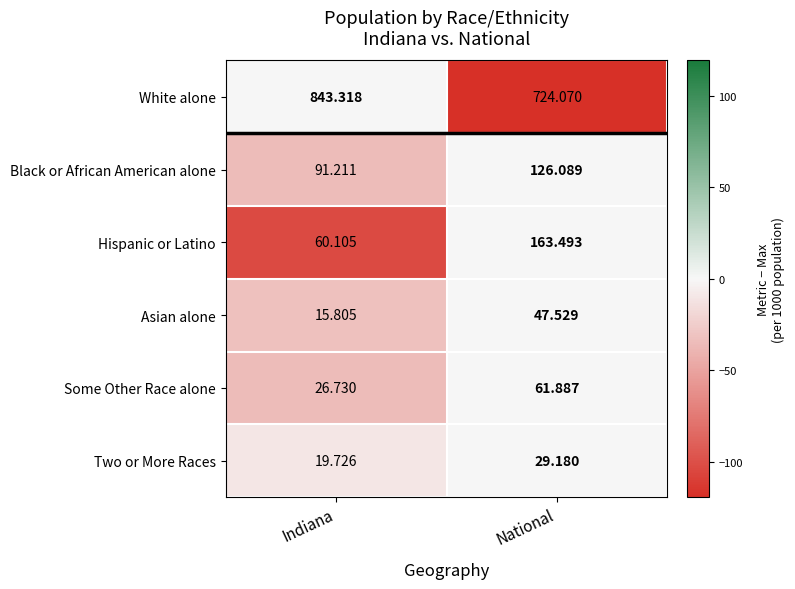

Which series changed the most between Indiana and National?

White alone